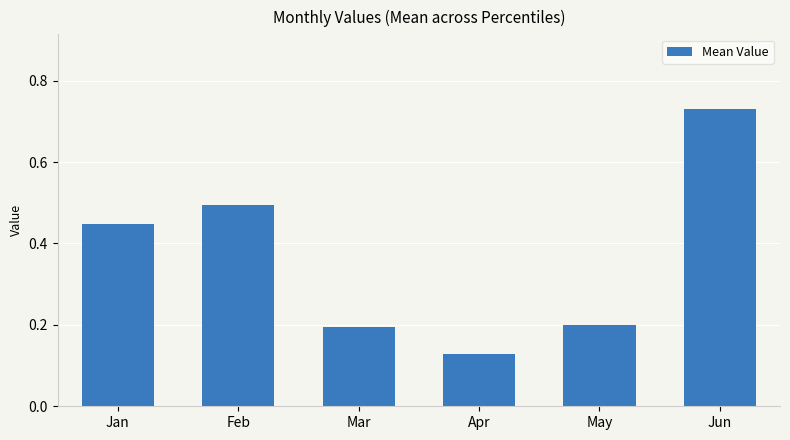

What is the difference between the maximum and second lowest values?

0.5